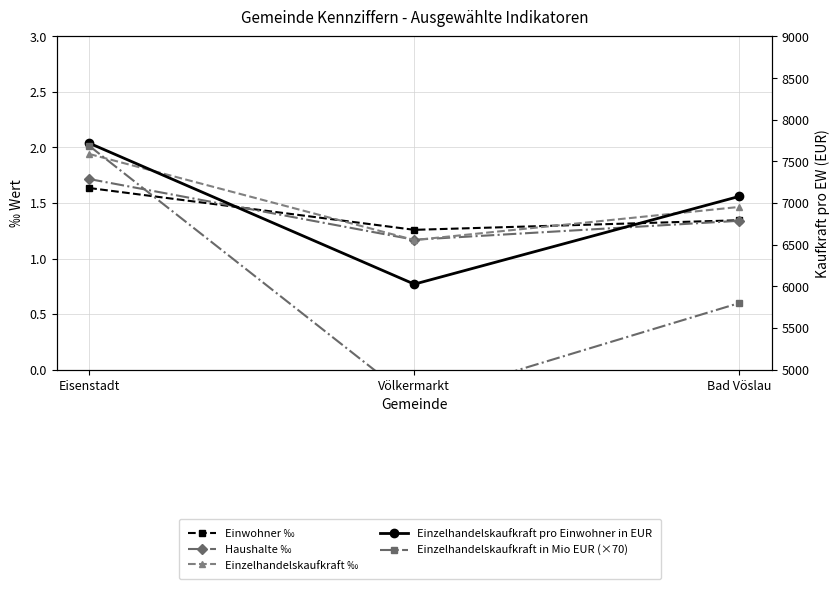

Which has a higher value, Bad Vöslau or Völkermarkt?

Bad Vöslau